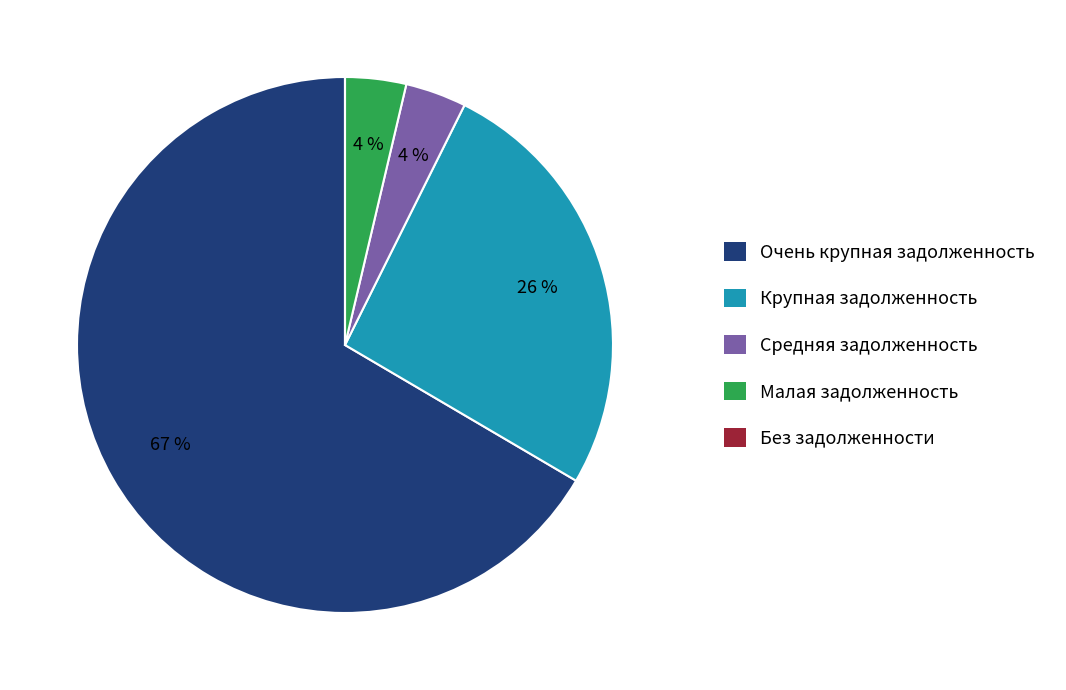

To the nearest percent, what is the average slice percentage?

20%